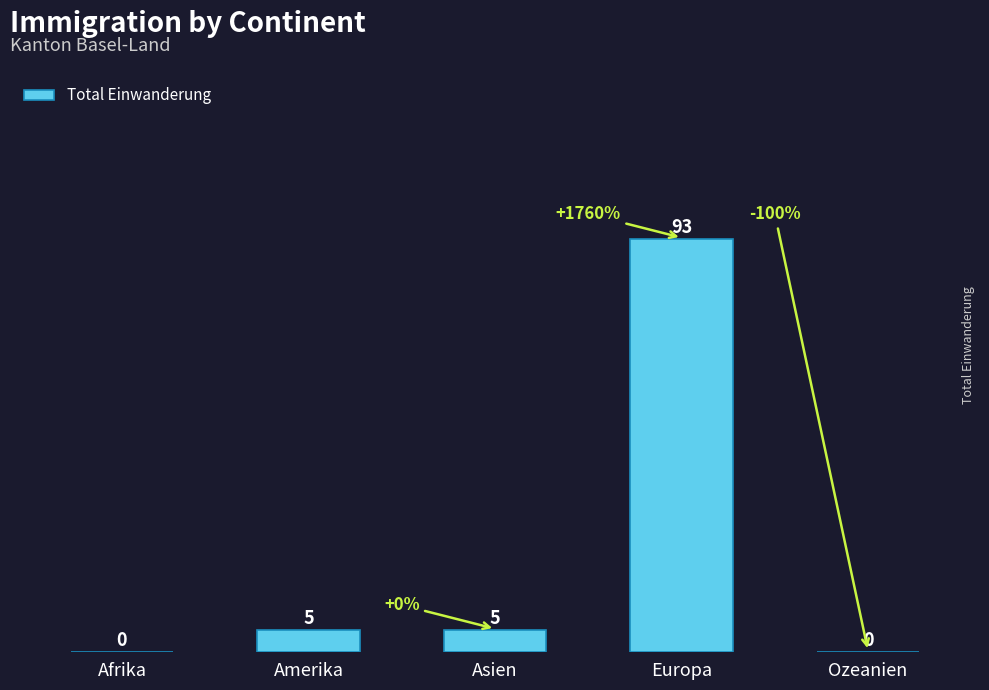

Which has a higher value, Afrika or Amerika?

Amerika